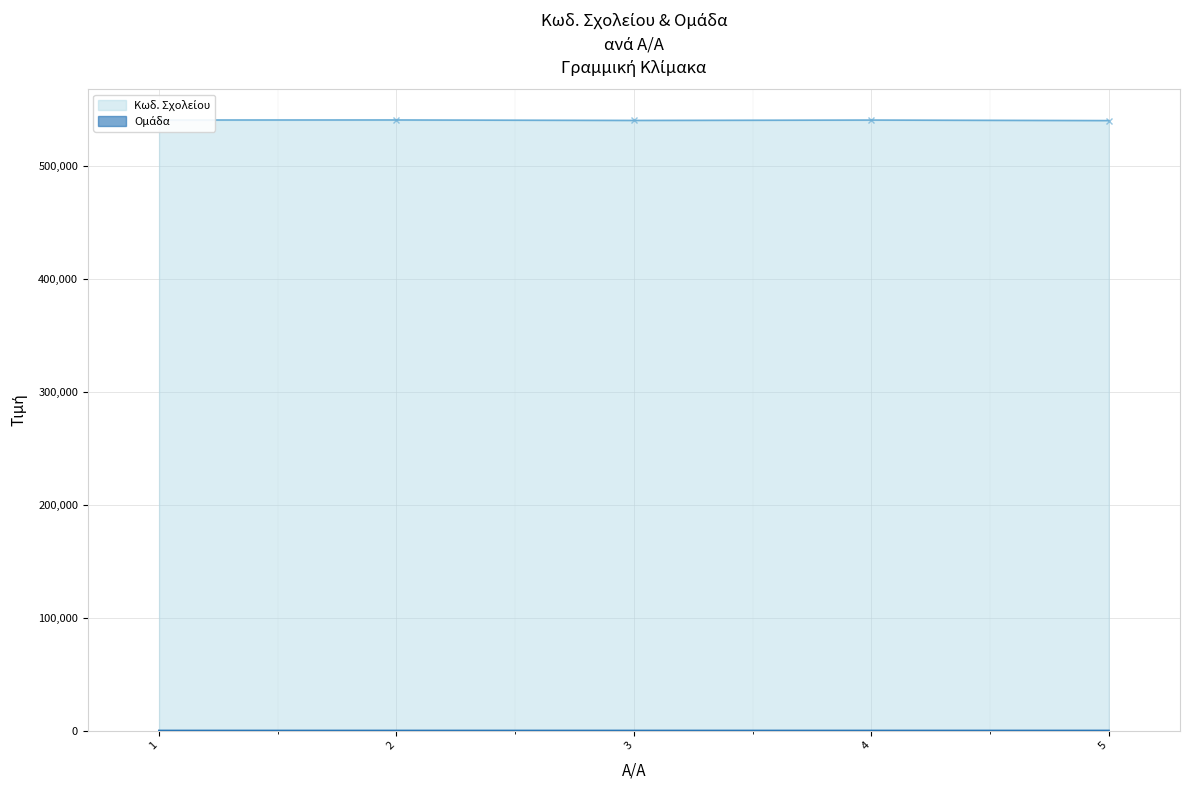

Rank the series at 1 from lowest to highest value.

Ομάδα, Κωδ. Σχολείου